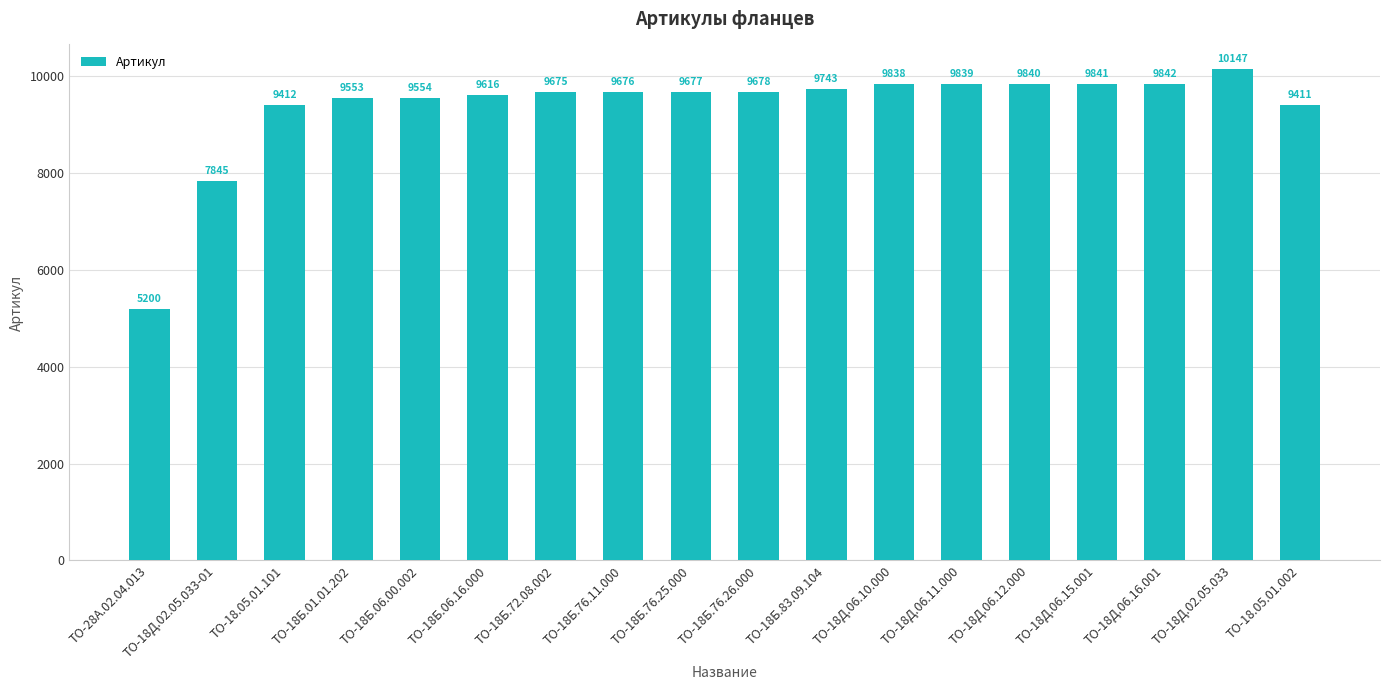

What is the label of the 5th bar from the right?

ТО-18Д.06.12.000